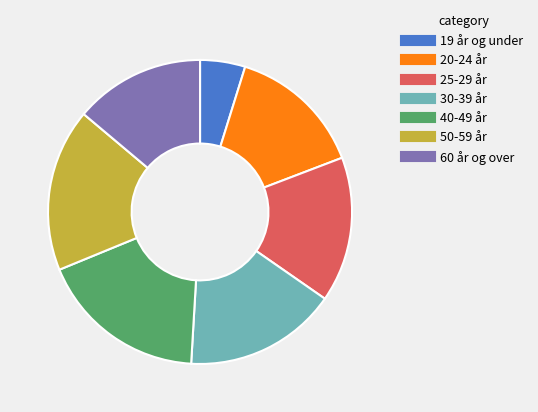

Which category has the smallest portion of the pie?

19 år og under